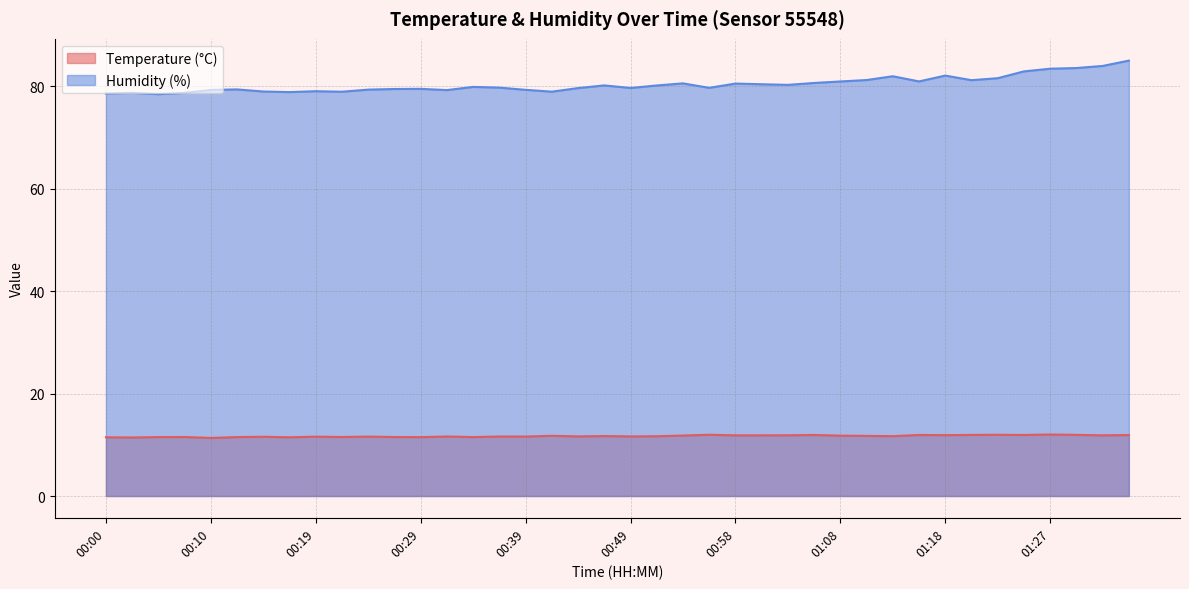

Rank the categories by Temperature (°C) value from lowest to highest.

00:10, 00:02, 00:00, 00:17, 00:29, 00:05, 00:12, 00:34, 00:07, 00:22, 00:27, 00:15, 00:19, 00:24, 00:39, 00:32, 00:36, 00:44, 00:49, 00:51, 01:13, 00:46, 01:10, 00:41, 01:08, 00:53, 00:58, 01:01, 01:32, 01:03, 01:18, 01:35, 01:06, 01:15, 01:25, 01:20, 01:30, 00:56, 01:23, 01:27